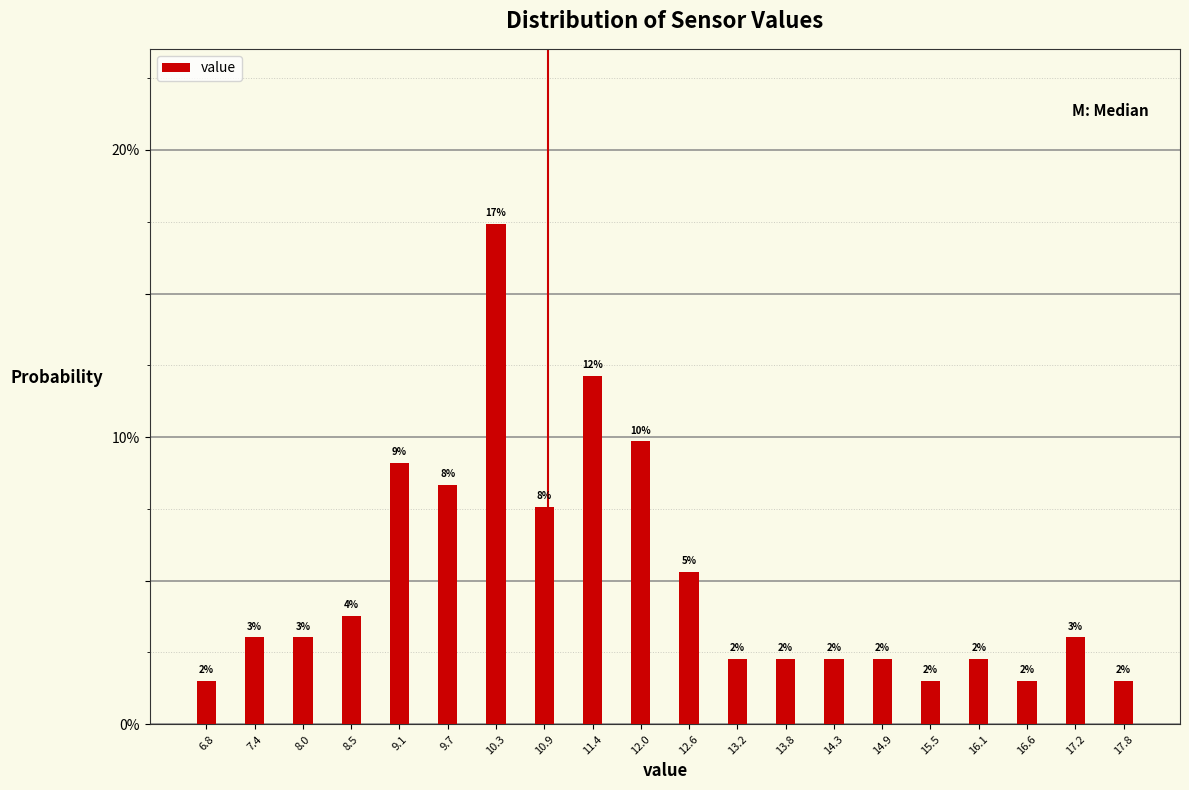

Does the chart contain any negative values?

No